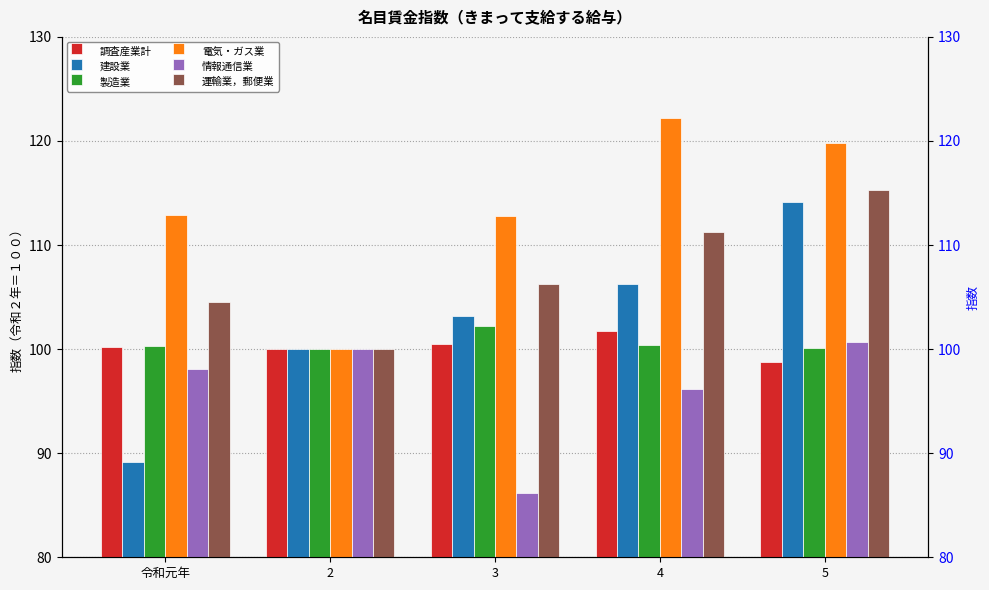

Which series changed the most between 2 and 5?

電気・ガス業